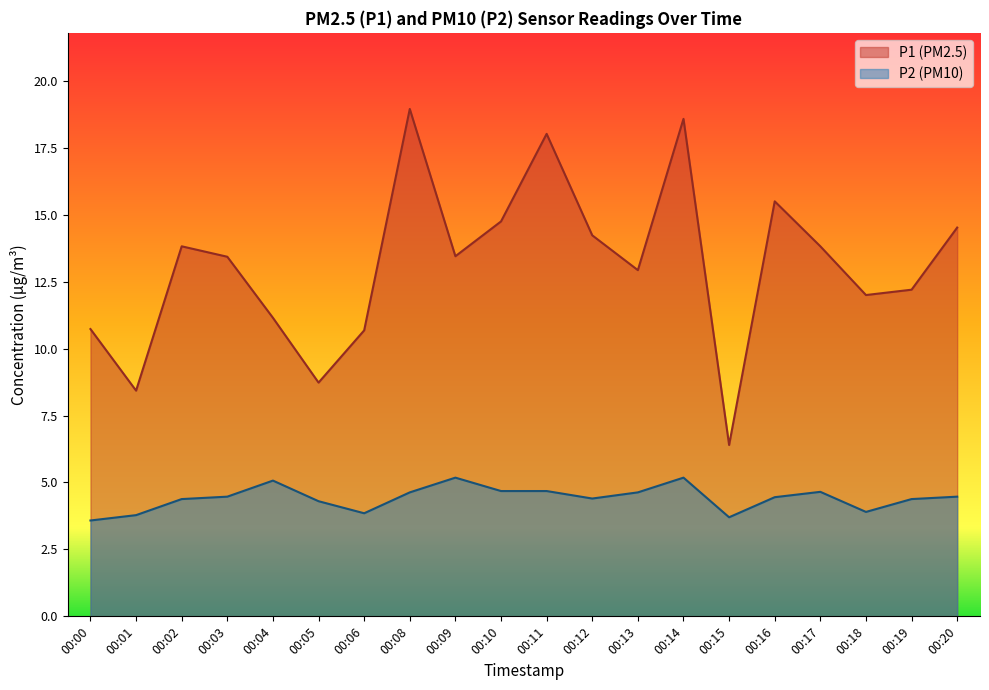

Is the value of P2 at 00:19 greater than the value of P1 at 00:18?

No